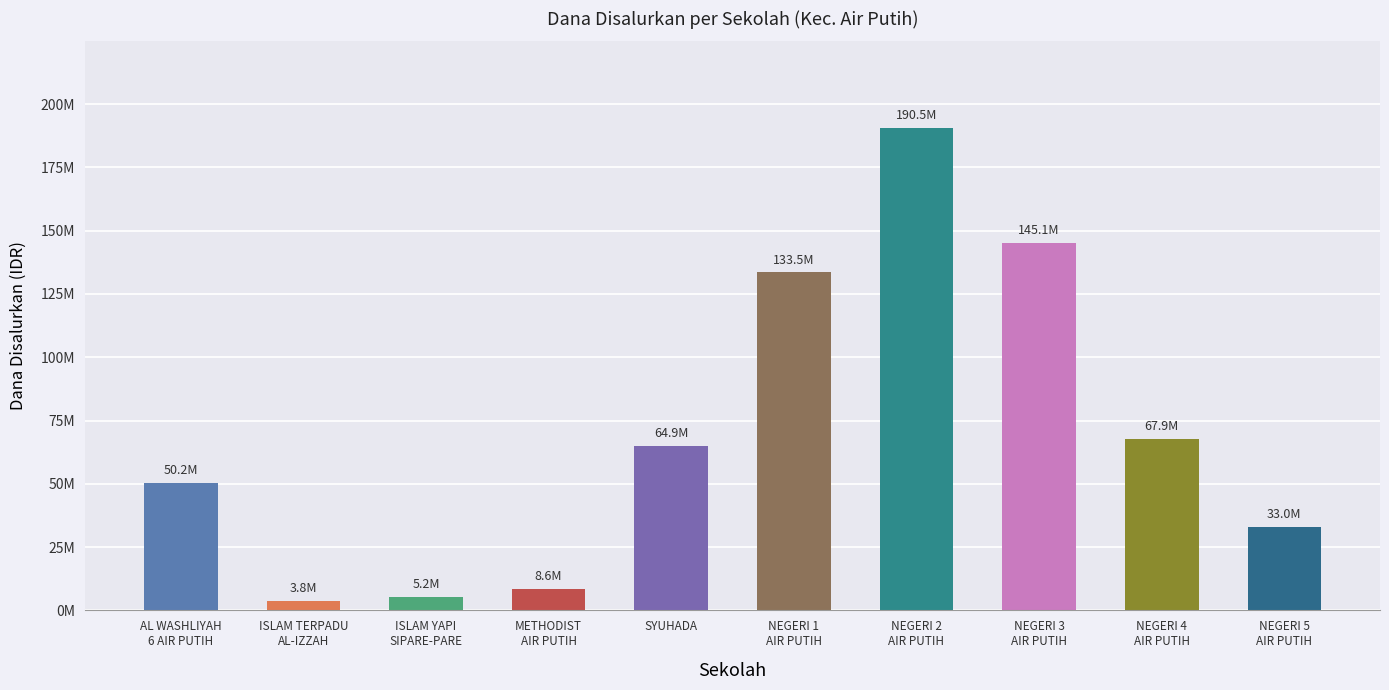

The chart shows a value of 250964924 at NEGERI 3
AIR PUTIH. True or false?

False